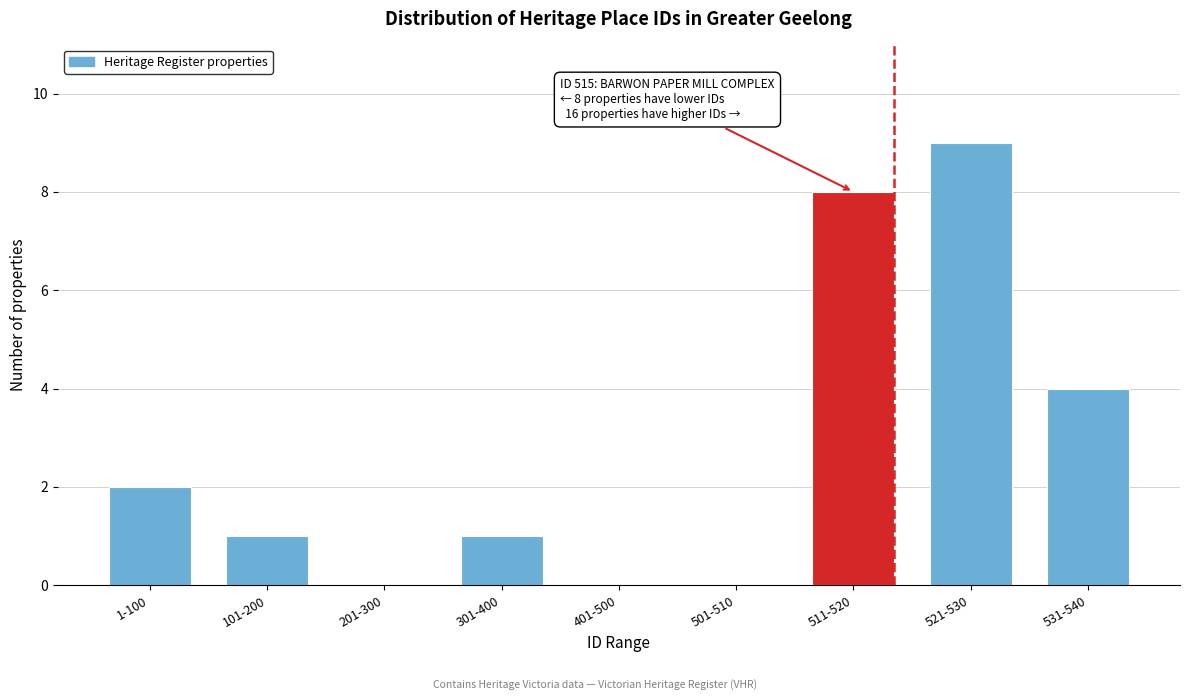

Reading right to left, transcribe all the data shown in this chart.

531-540=4	521-530=9	511-520=8	501-510=0	401-500=0	301-400=1	201-300=0	101-200=1	1-100=2